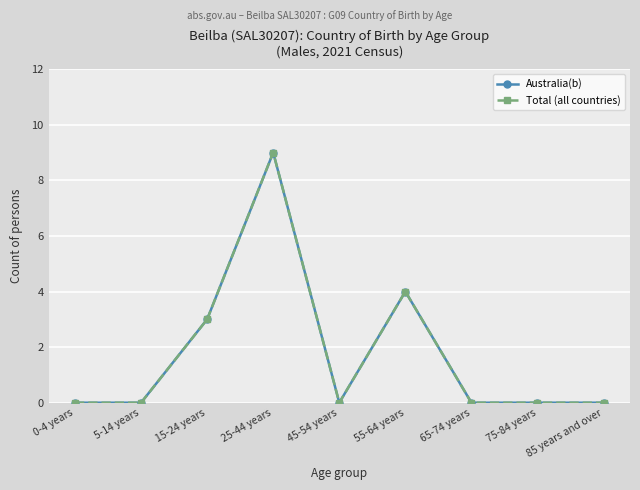

True or false: Total (all countries) and Australia(b) intersect in this chart.

False